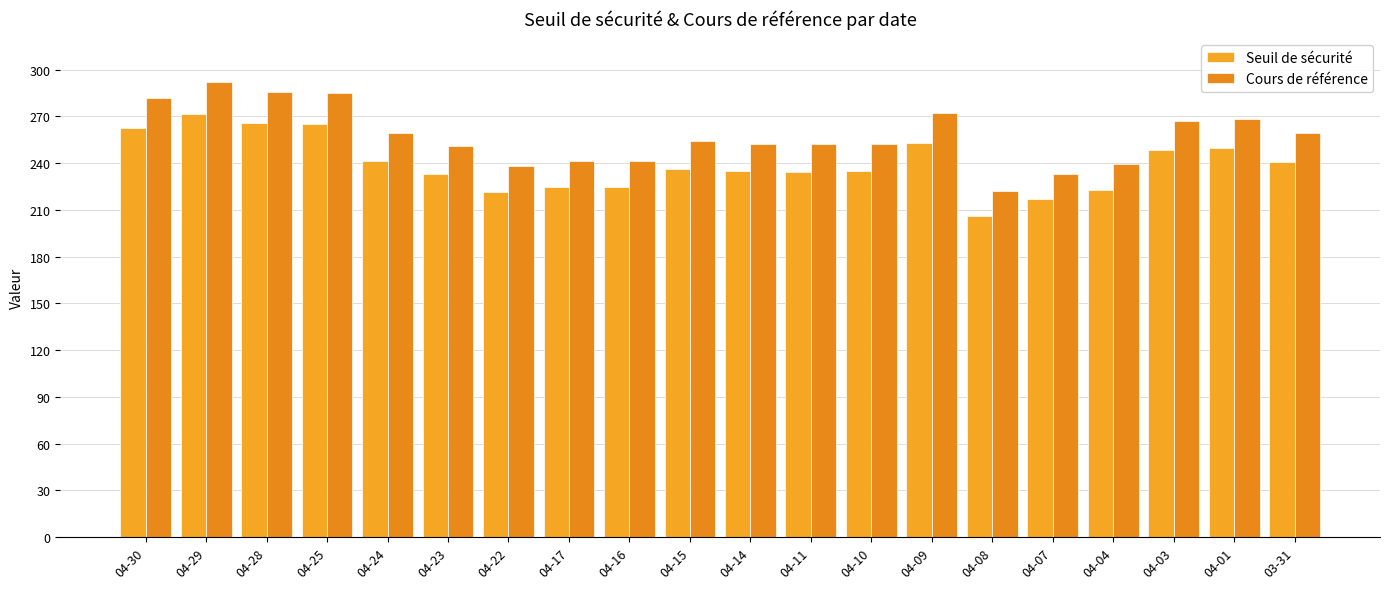

At 04-10, list the series in order from smallest to largest.

Seuil de sécurité, Cours de référence